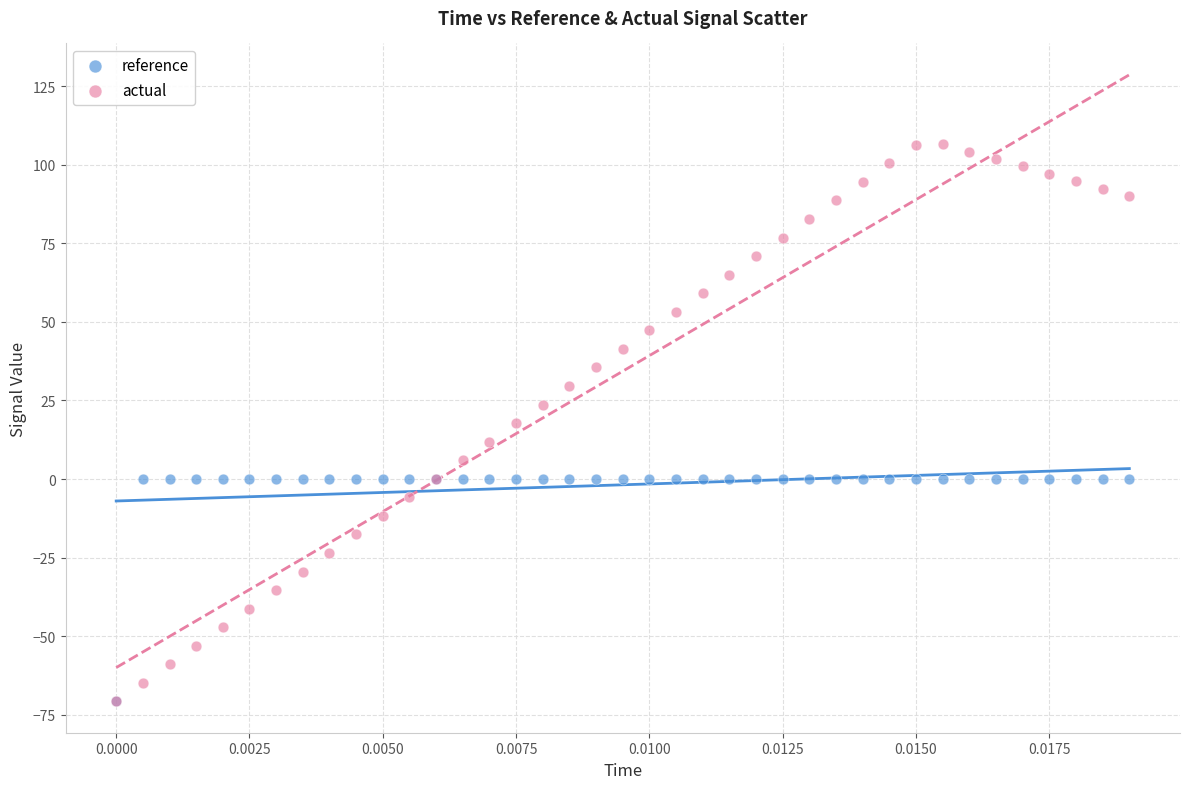

What are all the series names shown in the legend?

reference, actual